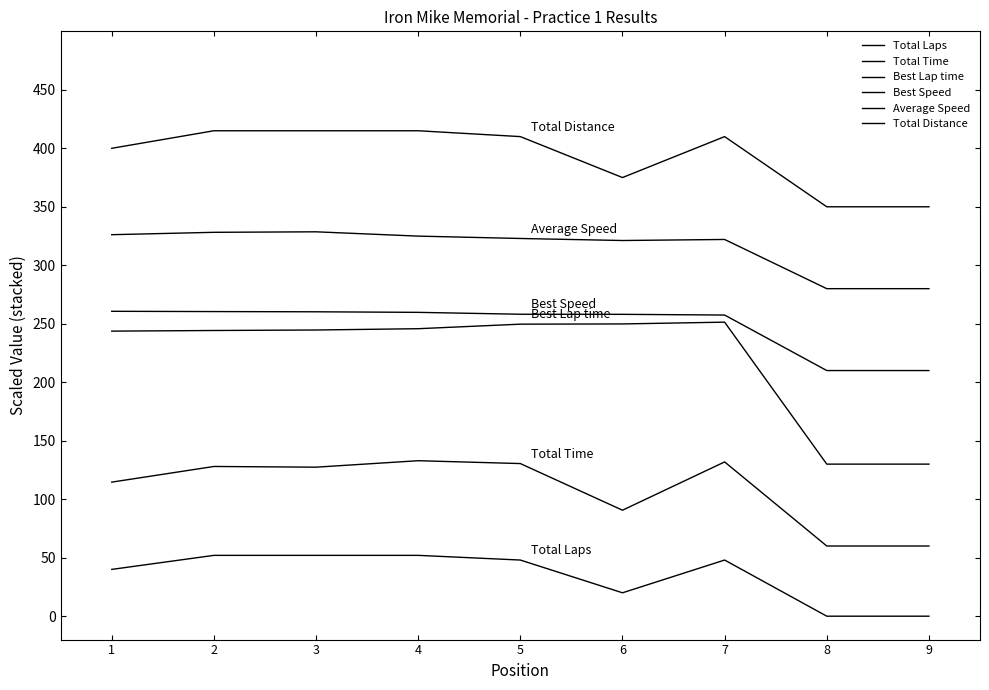

How many values in the Total Time series are below 127?

4